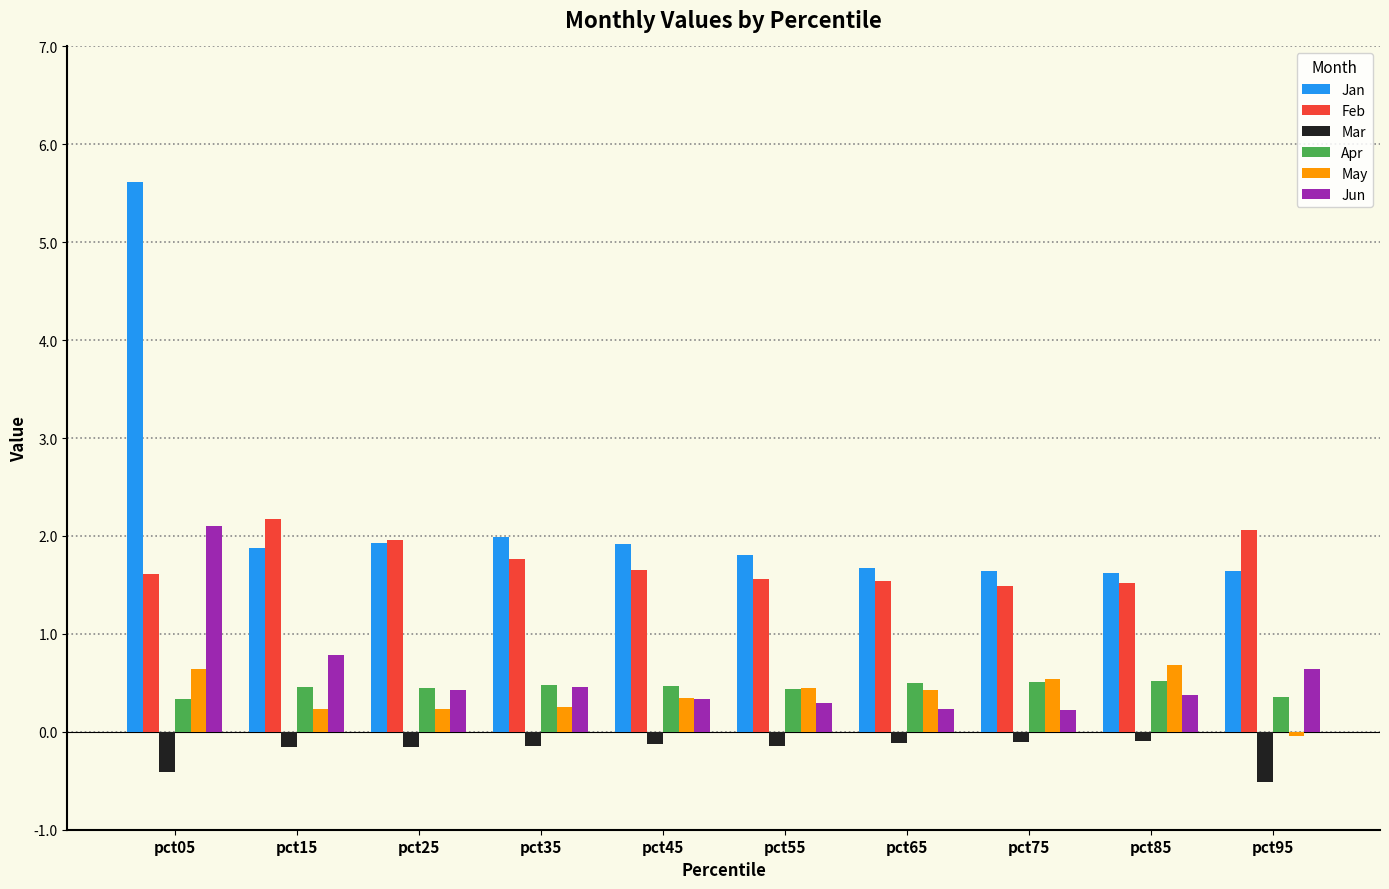

What are all the series names shown in the legend?

Jan, Feb, Mar, Apr, May, Jun